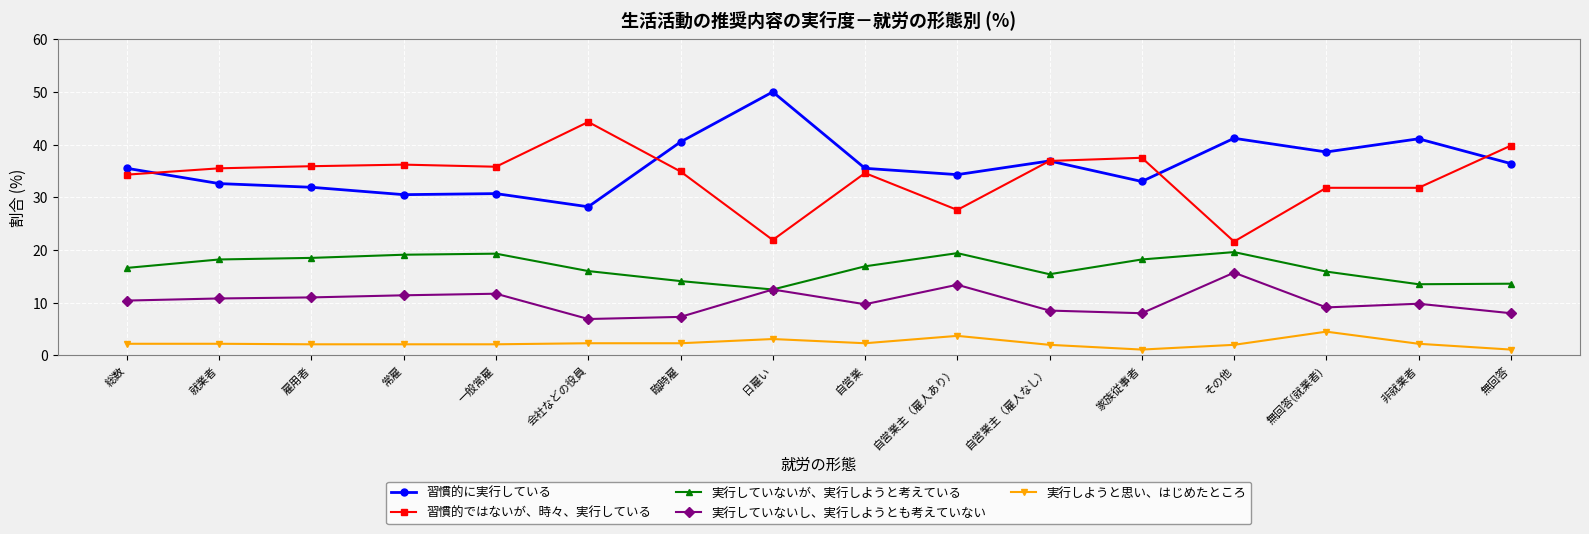

What is the total value across all series at 常雇?

99.3